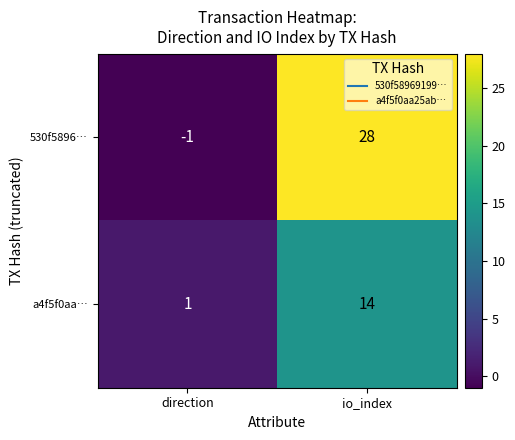

At which category does the chart reach its peak across all series?

io_index